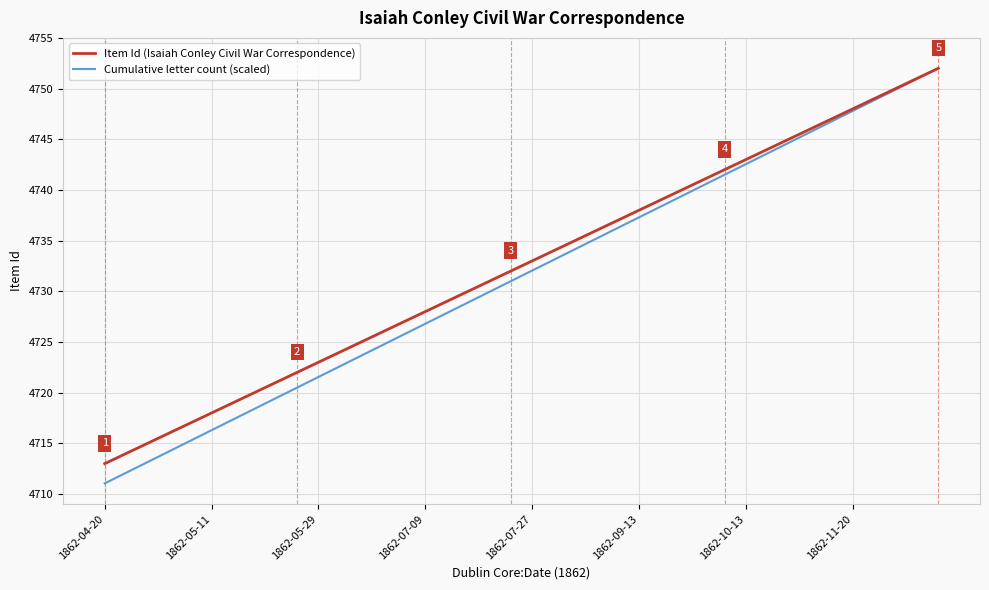

Which series has the widest spread of values?

Cumulative letter count (scaled)